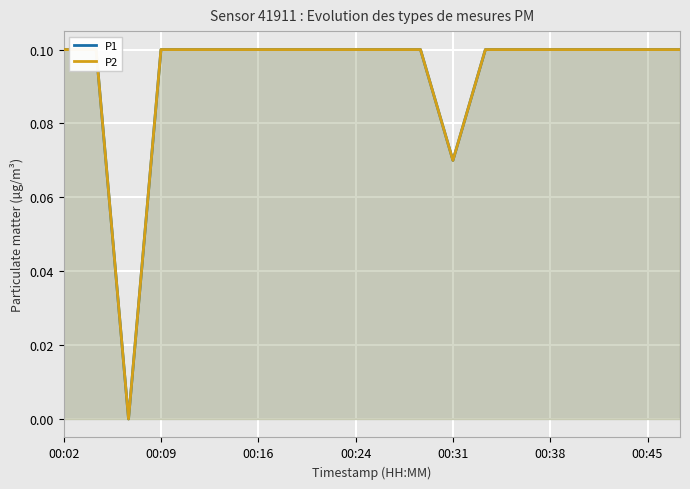

Between 11 and 13, which series saw the biggest shift?

P1